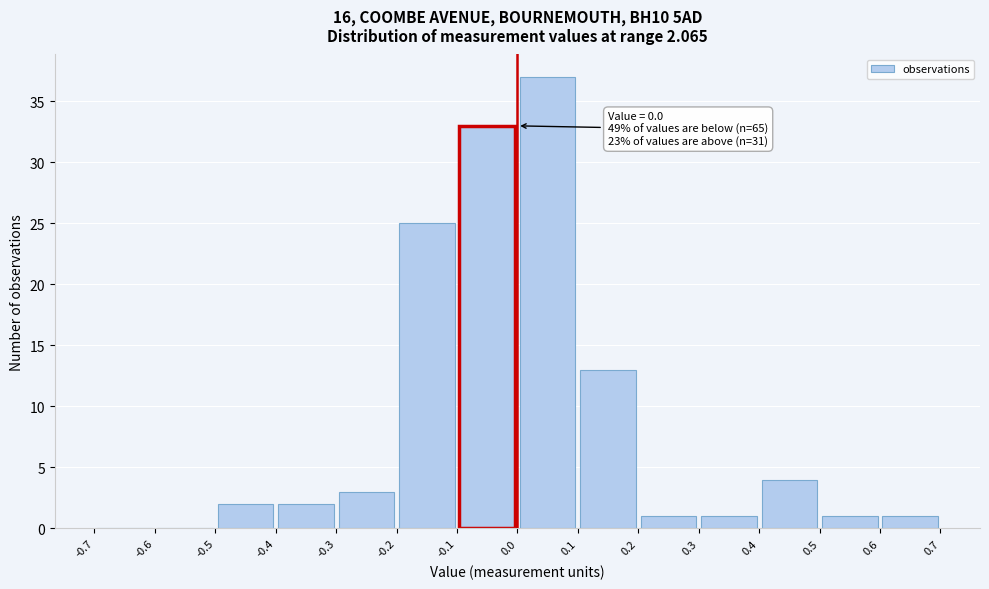

Over which range of the x-axis is the bar tallest?

0.0 to 0.1